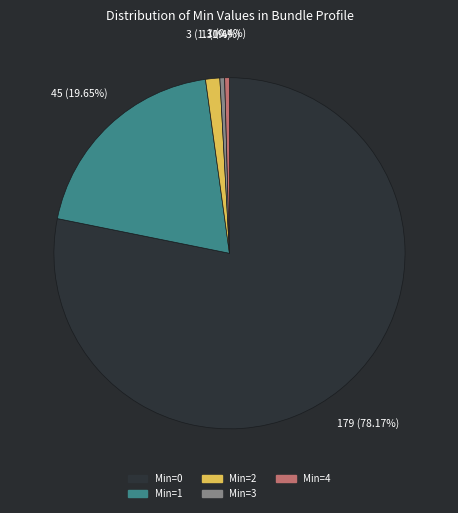

Is there a majority slice in this chart?

Yes